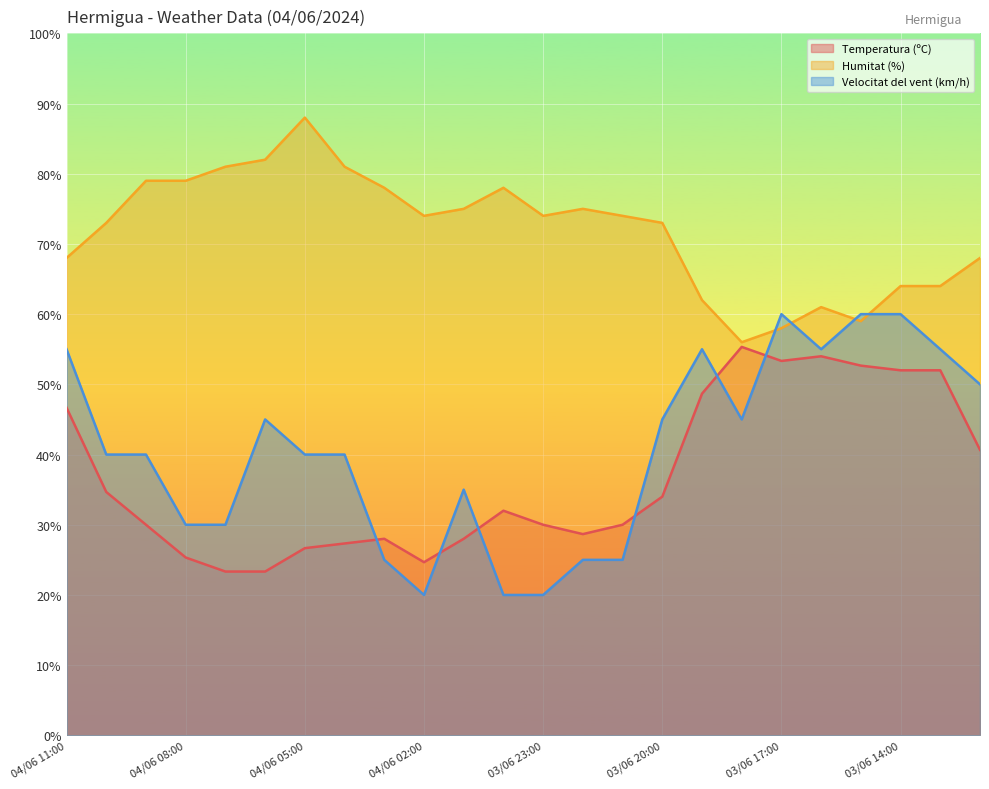

Does the chart display data point markers on the line(s)?

No